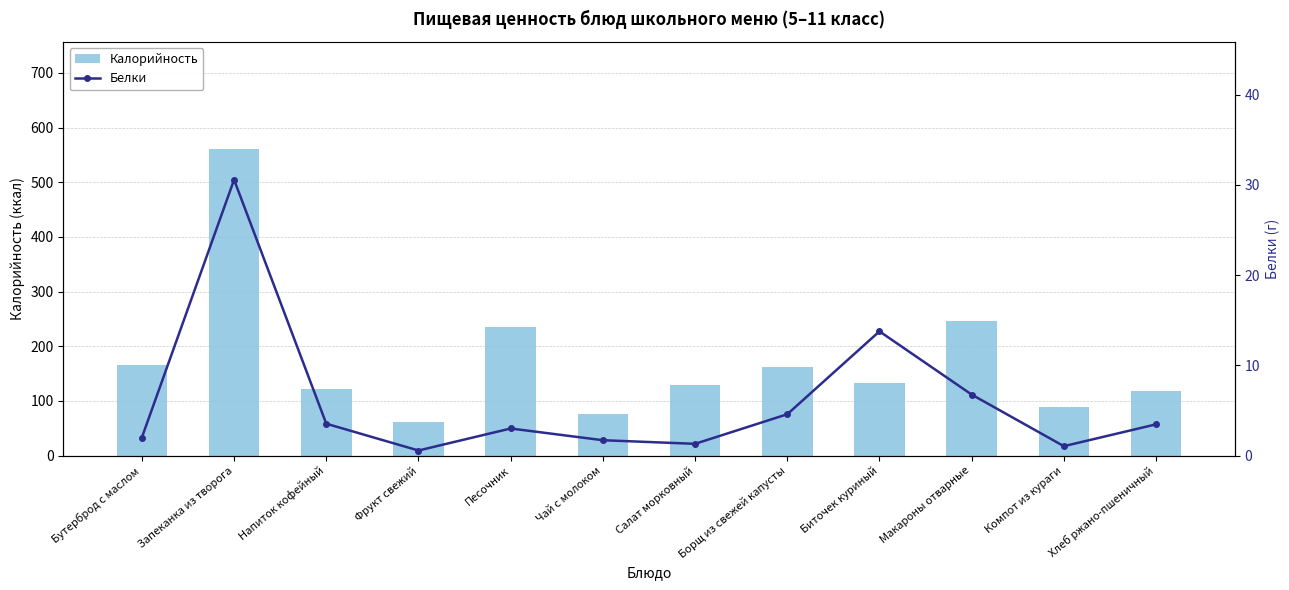

Does the chart contain any negative values?

No